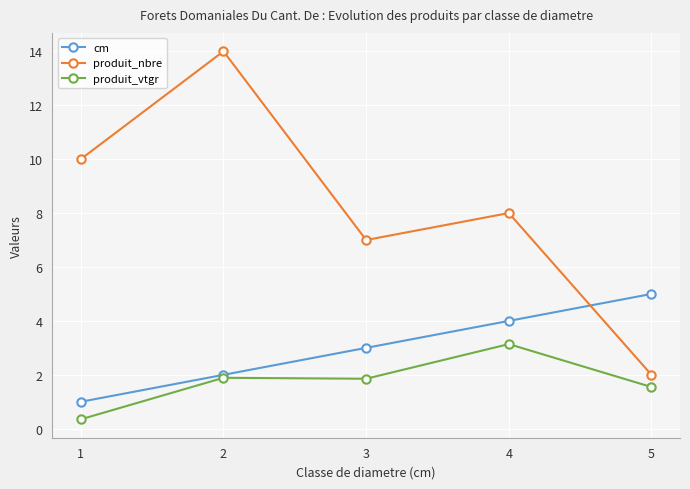

What is the difference between the highest and lowest values at 2?

12.1